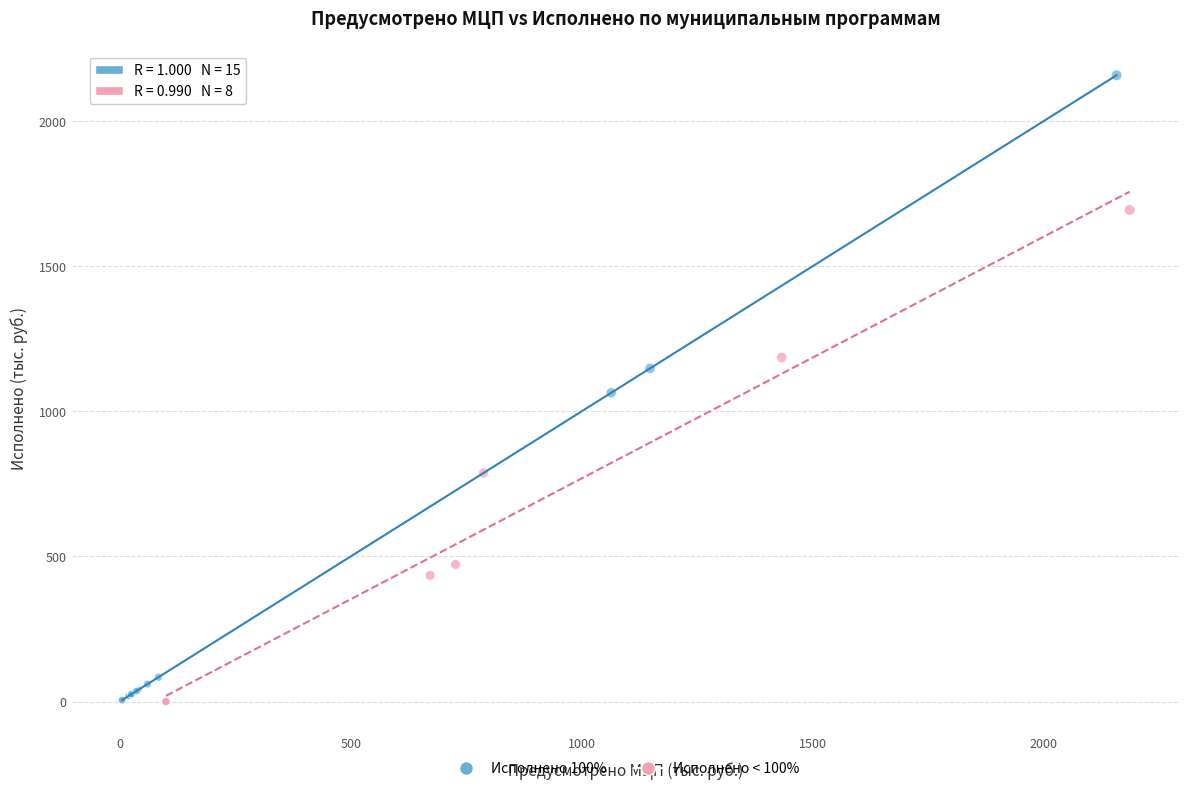

Which series contains the highest Y value?

Исполнено 100%